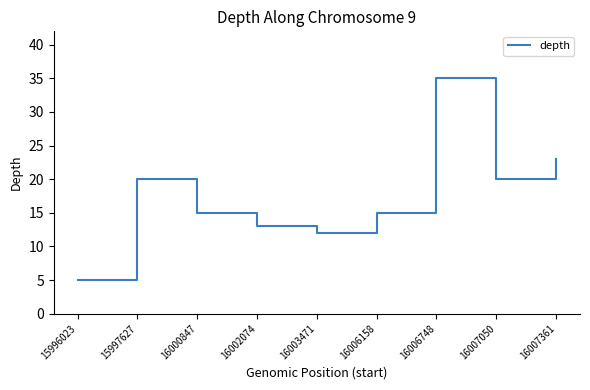

What is the average value?

18